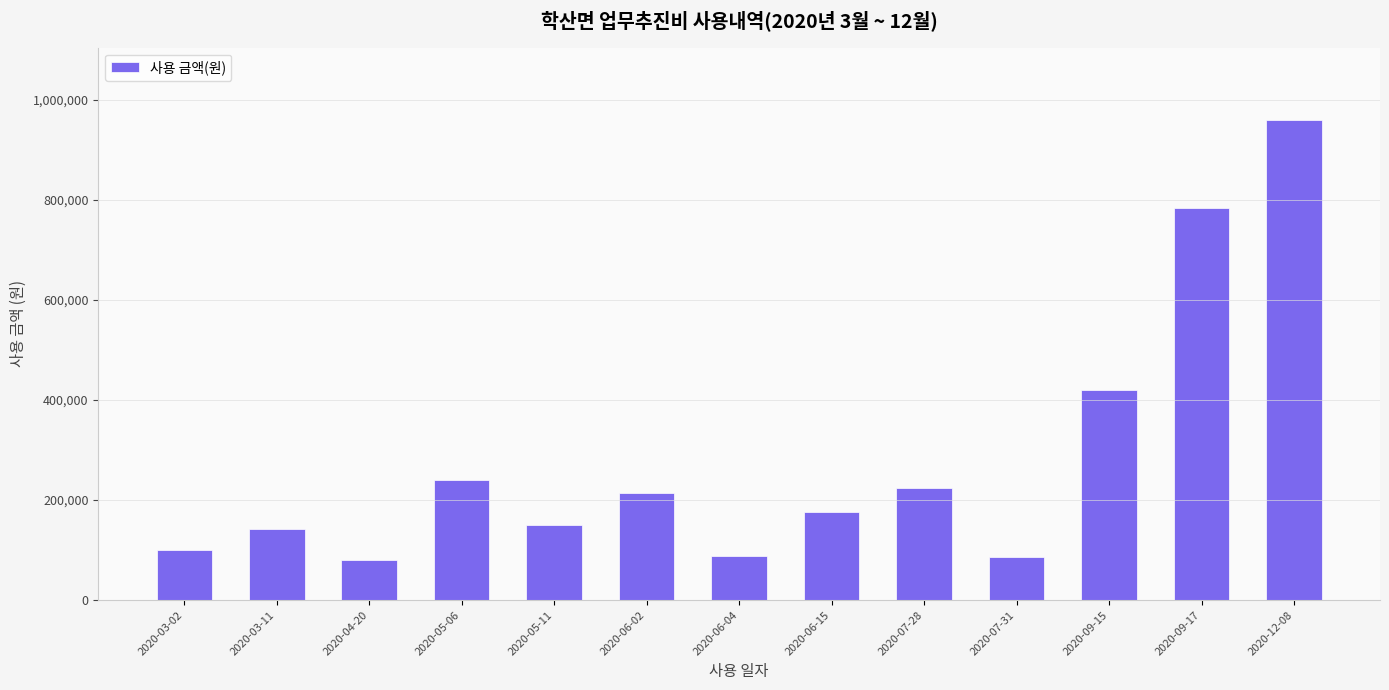

Where is the data nearest to the value 520000?

2020-09-15